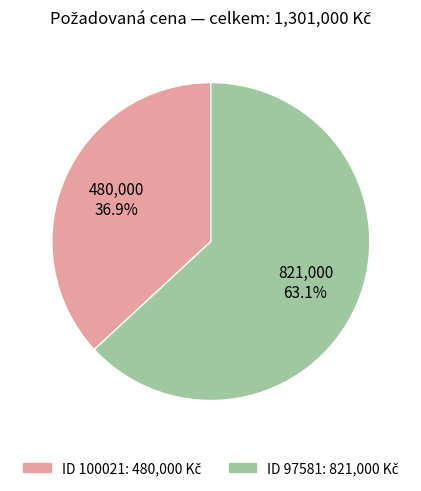

Is there any slice that represents more than half of the pie?

Yes